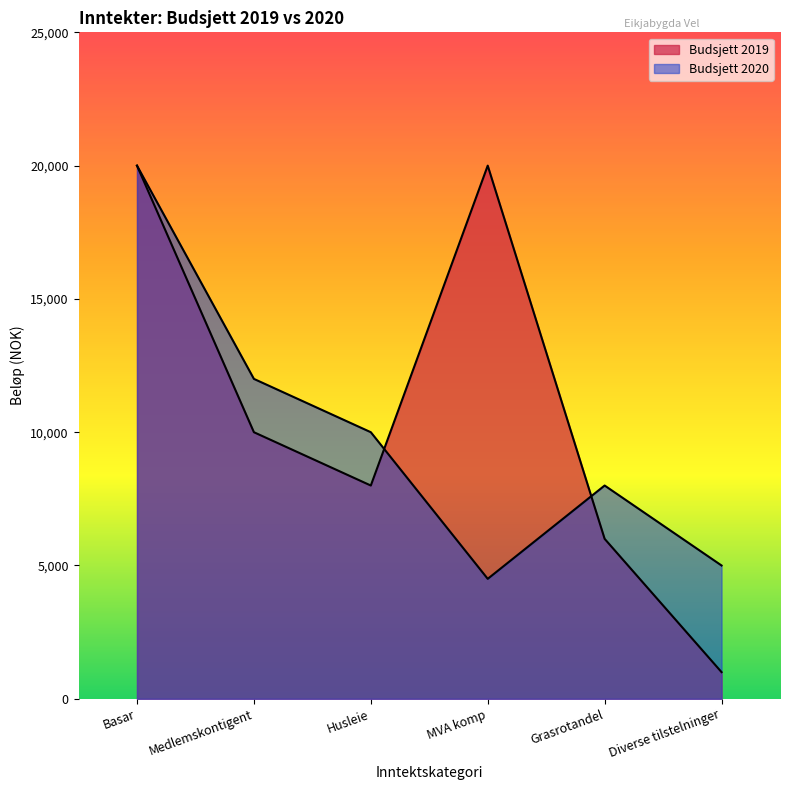

What is the smallest value displayed?

1000